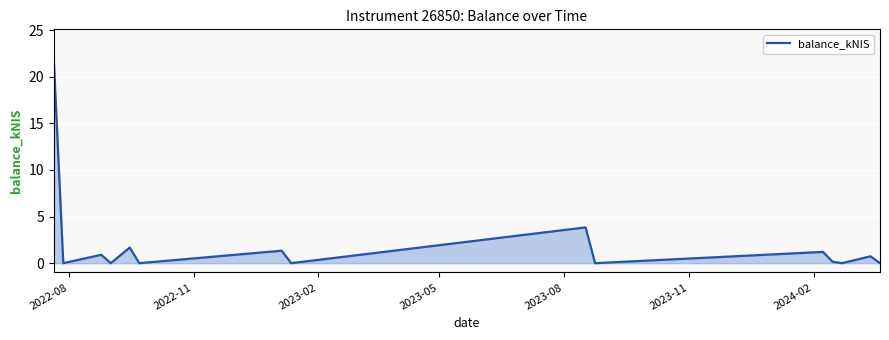

Reading left to right, transcribe all the data shown in this chart.

21.8	0.0	0.9	0.0	1.7	0.0	1.3	0.0	3.8	0.0	1.2	0.2	0.0	0.7	0.0